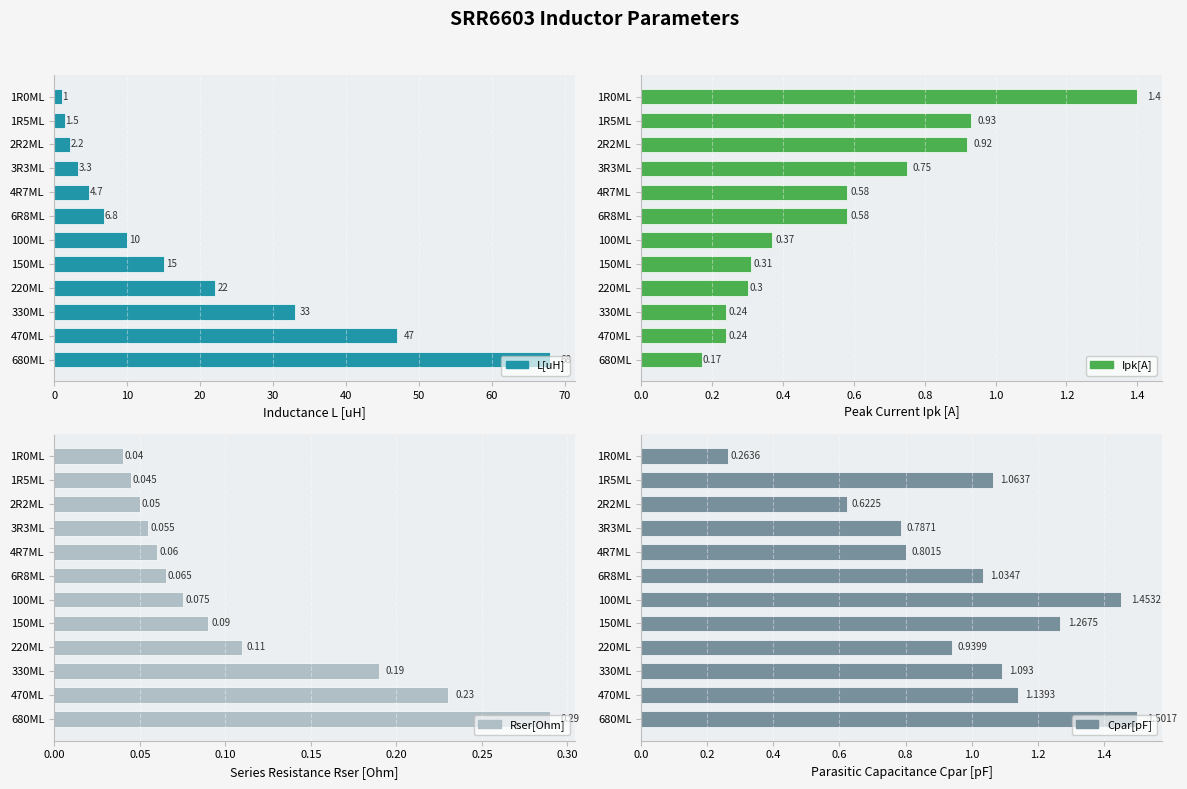

The value of L[uH] at 6R8ML is 12.1. True or false?

False